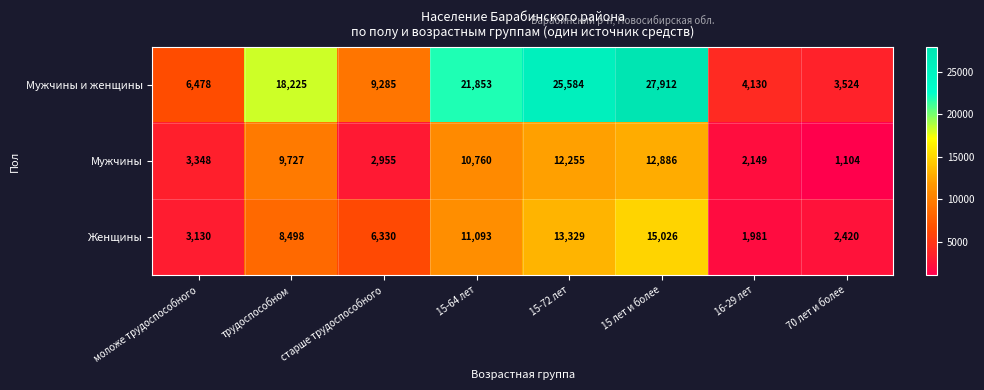

What is the difference between the highest and lowest values at старше трудоспособного?

6330